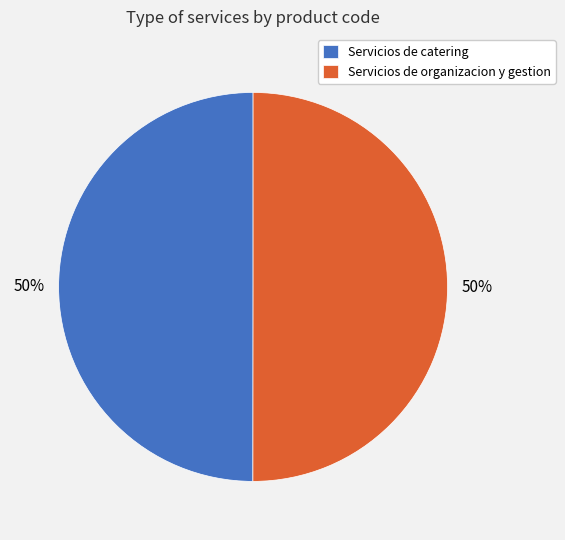

To the nearest percent, what portion does Servicios de catering represent?

50%